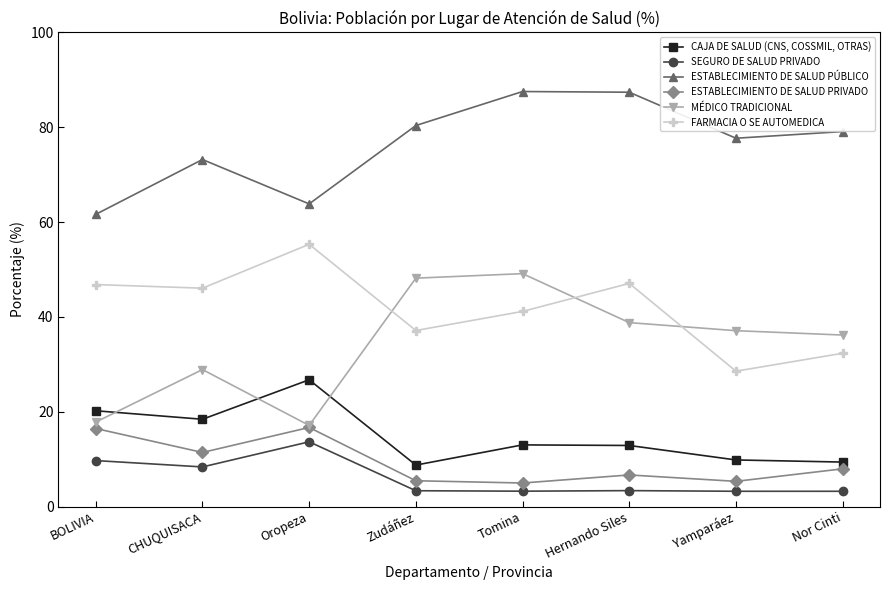

Which series has the largest total across all categories?

ESTABLECIMIENTO DE SALUD PÚBLICO